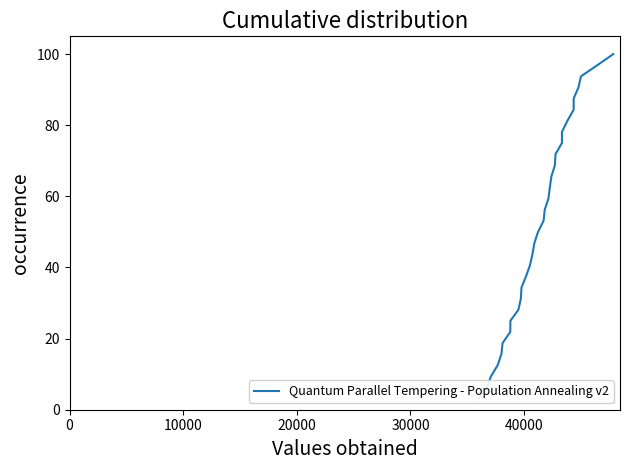

True or false: the data shows 167.6 at 30.

False